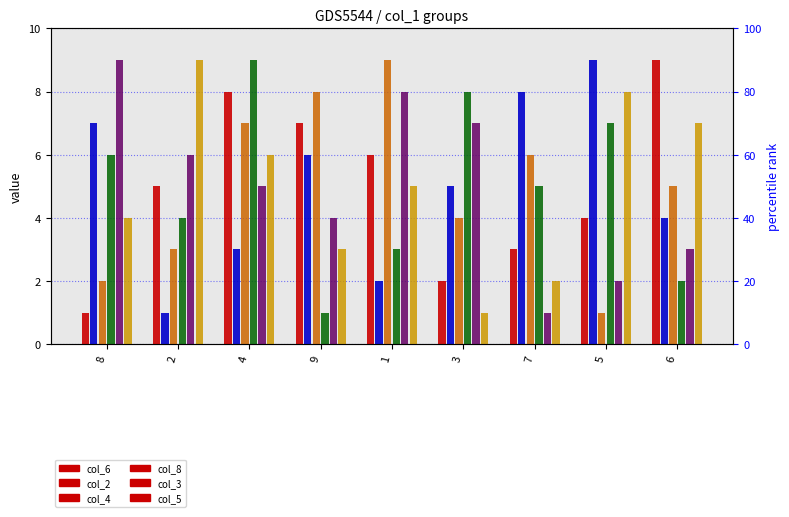

The value of col_6 at 9 is 11. True or false?

False